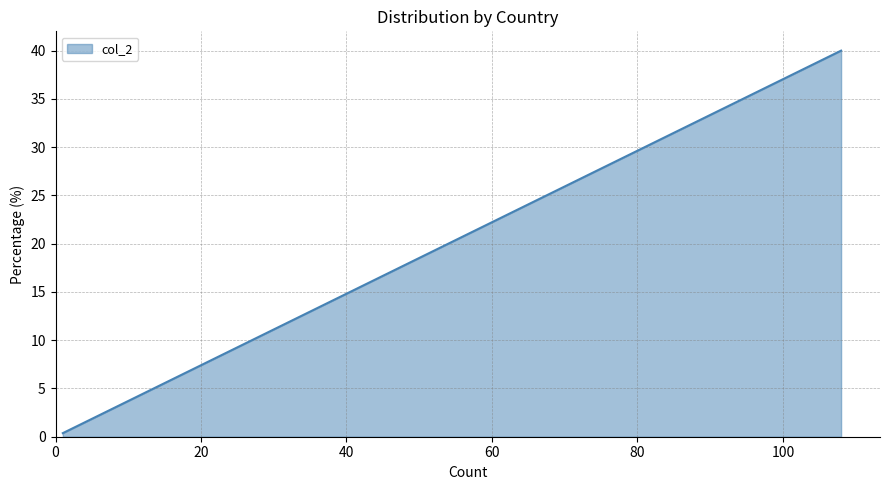

What is the label of the 3rd point from the left?

N/A